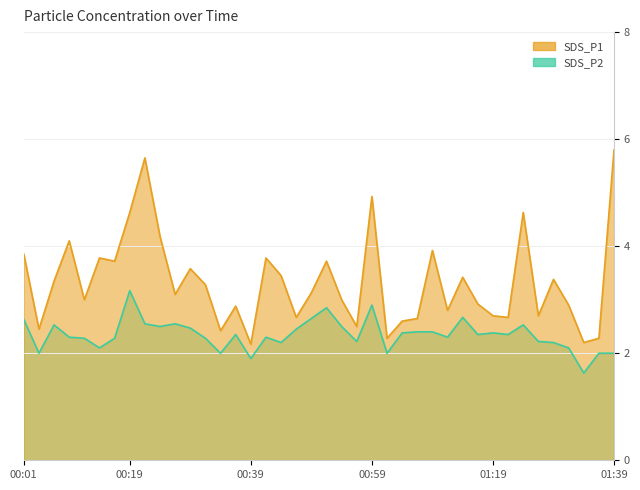

Which series has the widest spread of values?

SDS_P1